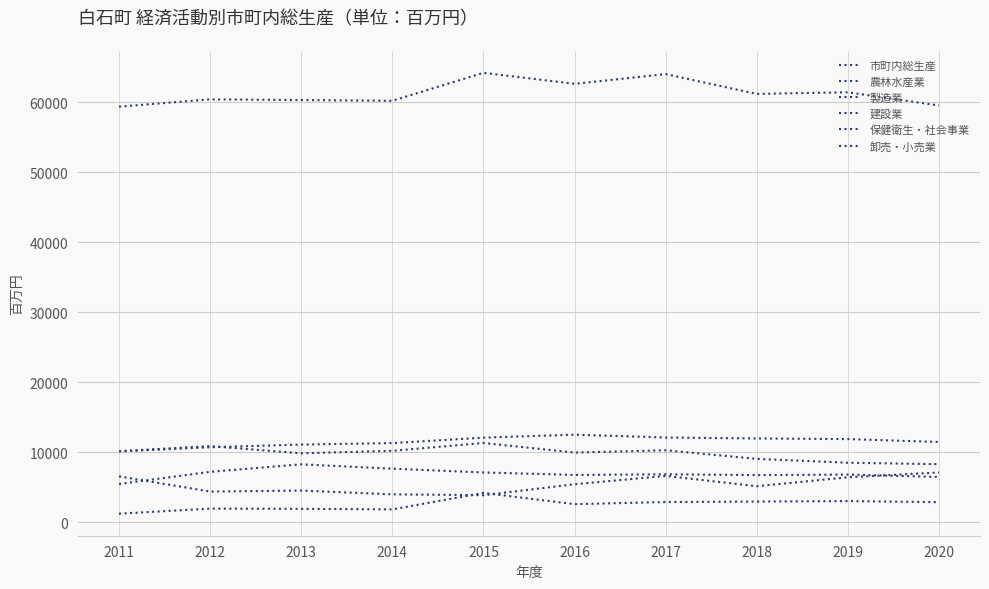

What is the difference between the highest and lowest values at 2018?

58247.2